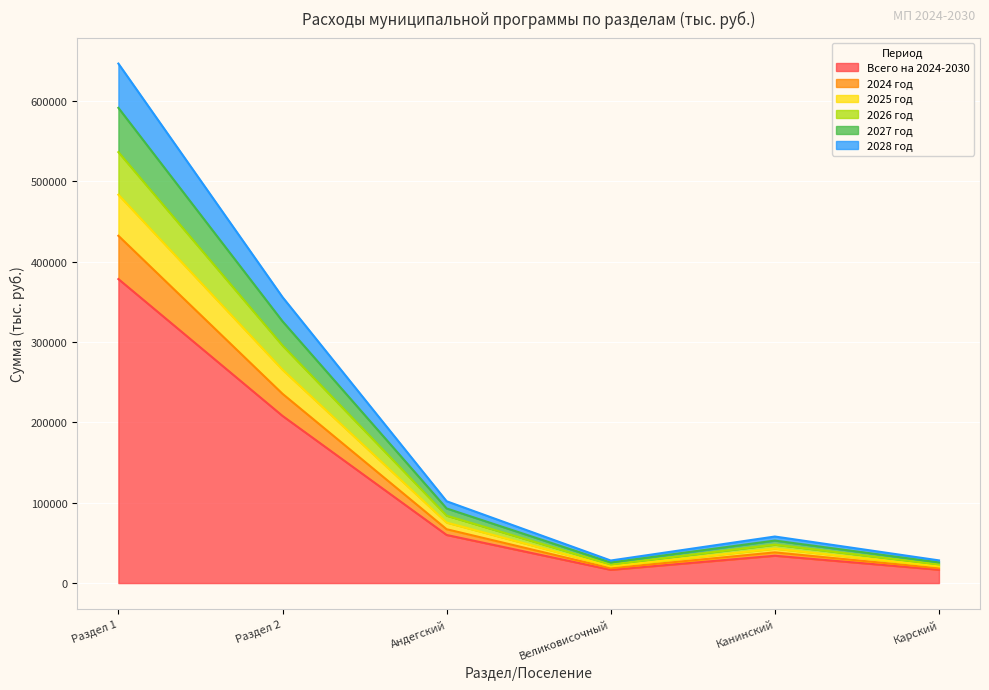

Does the chart display data point markers on the line(s)?

No